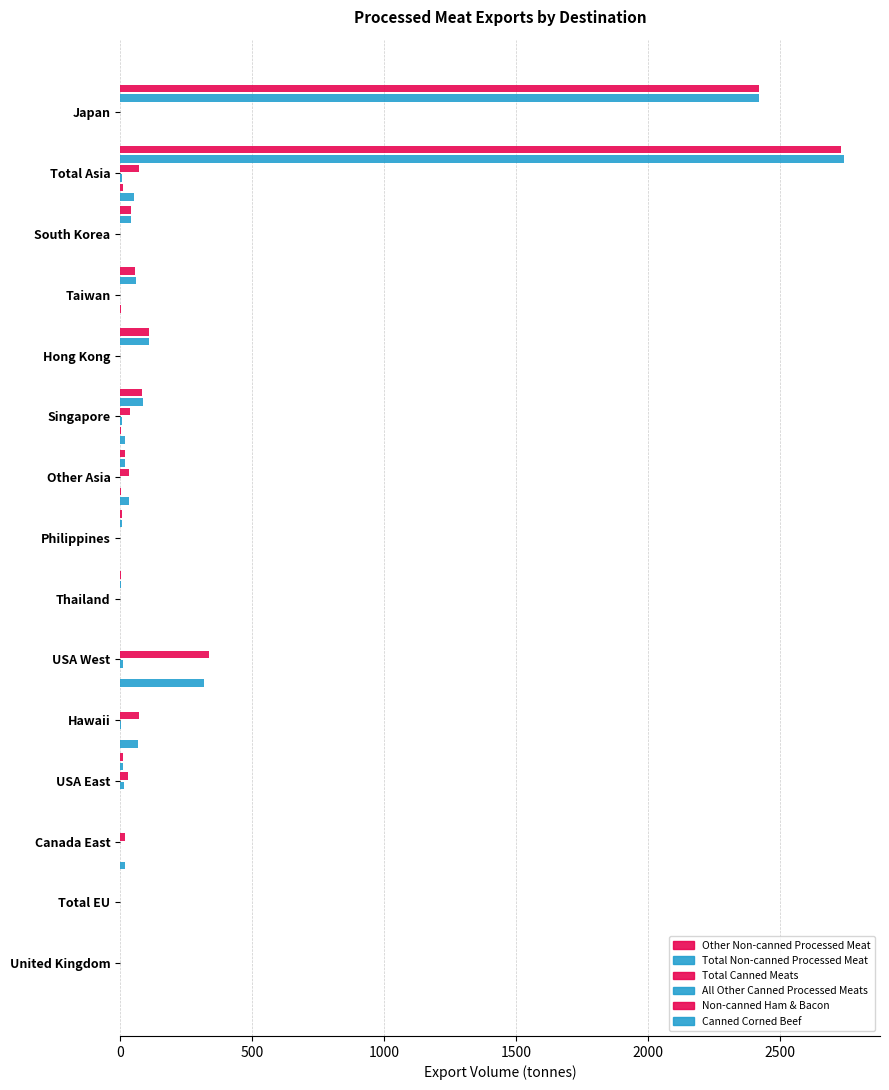

How many distinct data groups are displayed?

6